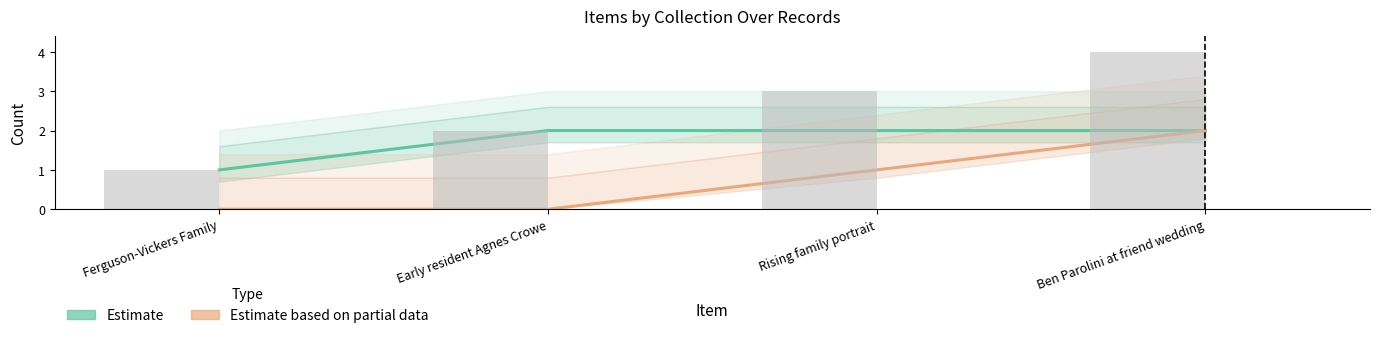

What is the label of the 3rd bar from the left?

Rising family portrait